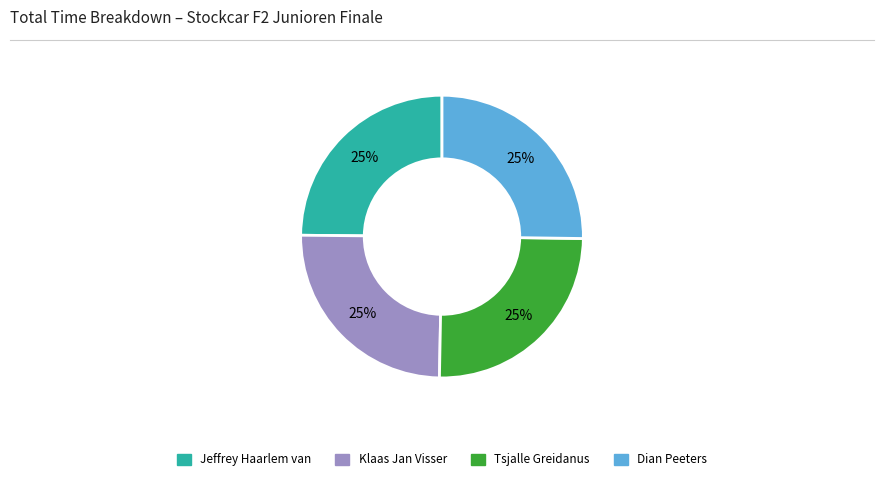

How many segments does this pie chart have?

4